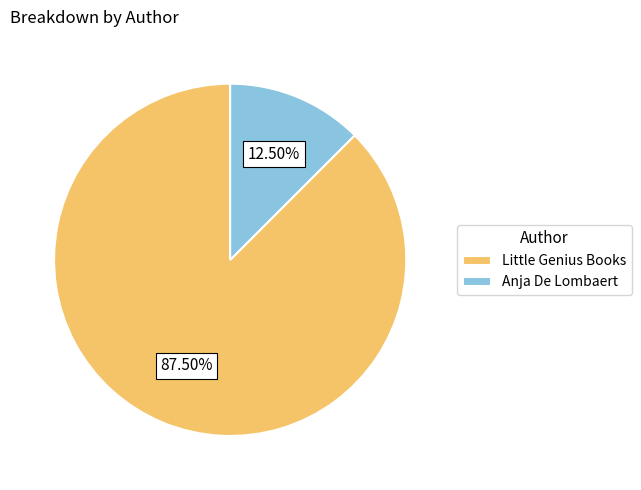

Is it true that Anja De Lombaert is 1% of the pie?

False